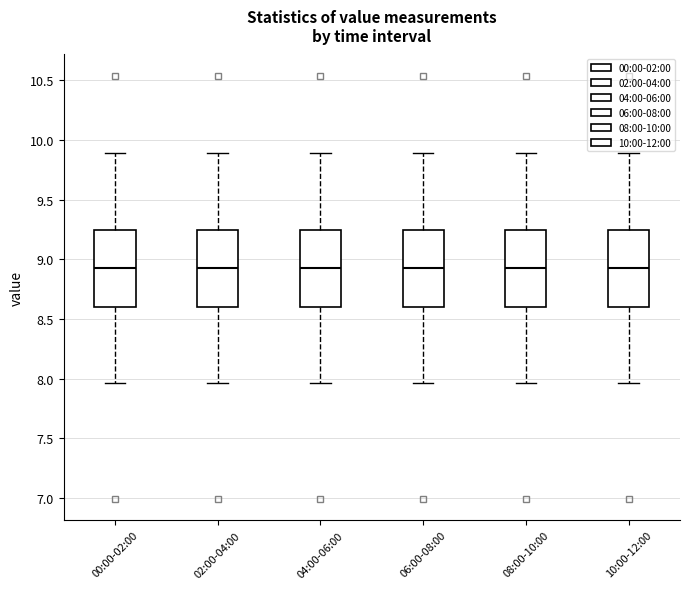

Reading left to right, transcribe this box plot: for each box, give where its median line is, the range the box spans, and where its two whiskers end, as read against the y-axis. The values are not printed on the chart, so give them approximately, as read against the axis.

00:00-02:00: median 8.95, box 8.60 to 9.25, whiskers 7.95 to 9.90
02:00-04:00: median 8.95, box 8.60 to 9.25, whiskers 7.95 to 9.90
04:00-06:00: median 8.95, box 8.60 to 9.25, whiskers 7.95 to 9.90
06:00-08:00: median 8.95, box 8.60 to 9.25, whiskers 7.95 to 9.90
08:00-10:00: median 8.95, box 8.60 to 9.25, whiskers 7.95 to 9.90
10:00-12:00: median 8.95, box 8.60 to 9.25, whiskers 7.95 to 9.90